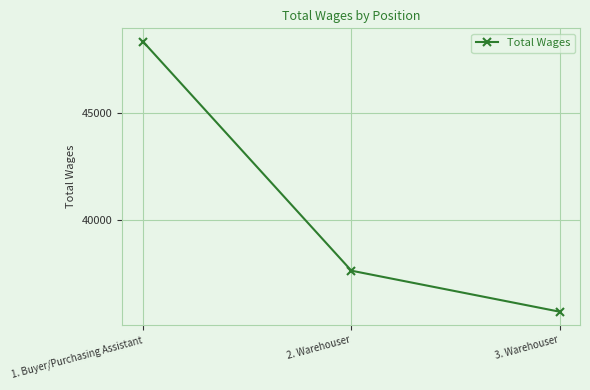

List the labels in order of value, smallest first.

3. Warehouser, 2. Warehouser, 1. Buyer/Purchasing Assistant